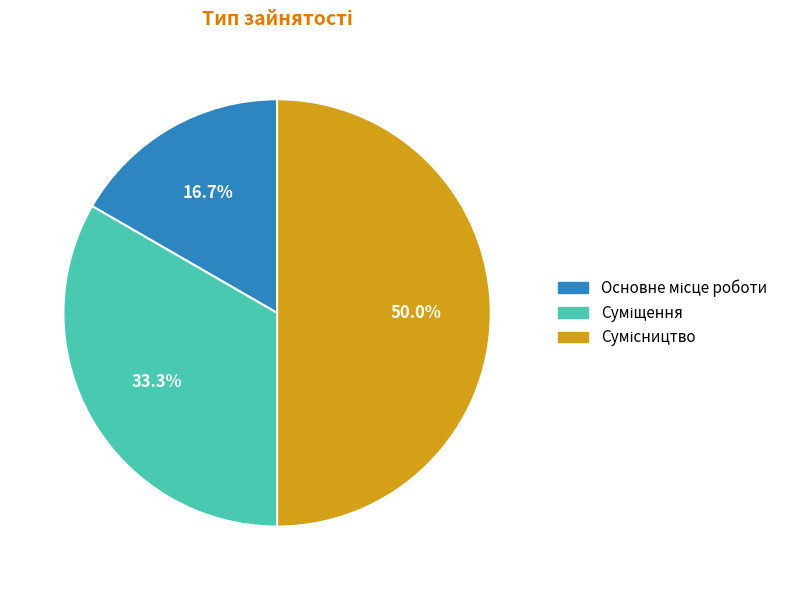

What is the total percentage of Сумісництво and Суміщення?

83.3%